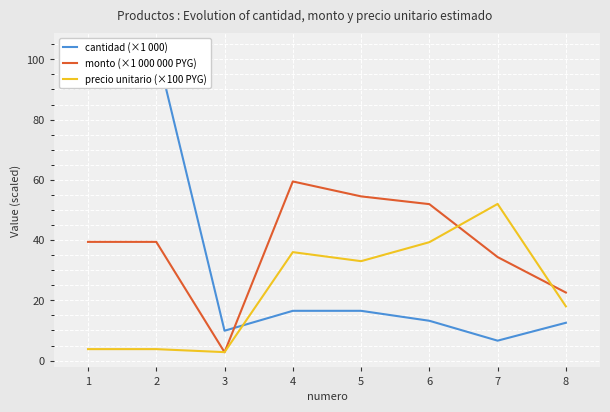

Which series has the largest range (max minus min)?

cantidad (×1 000)